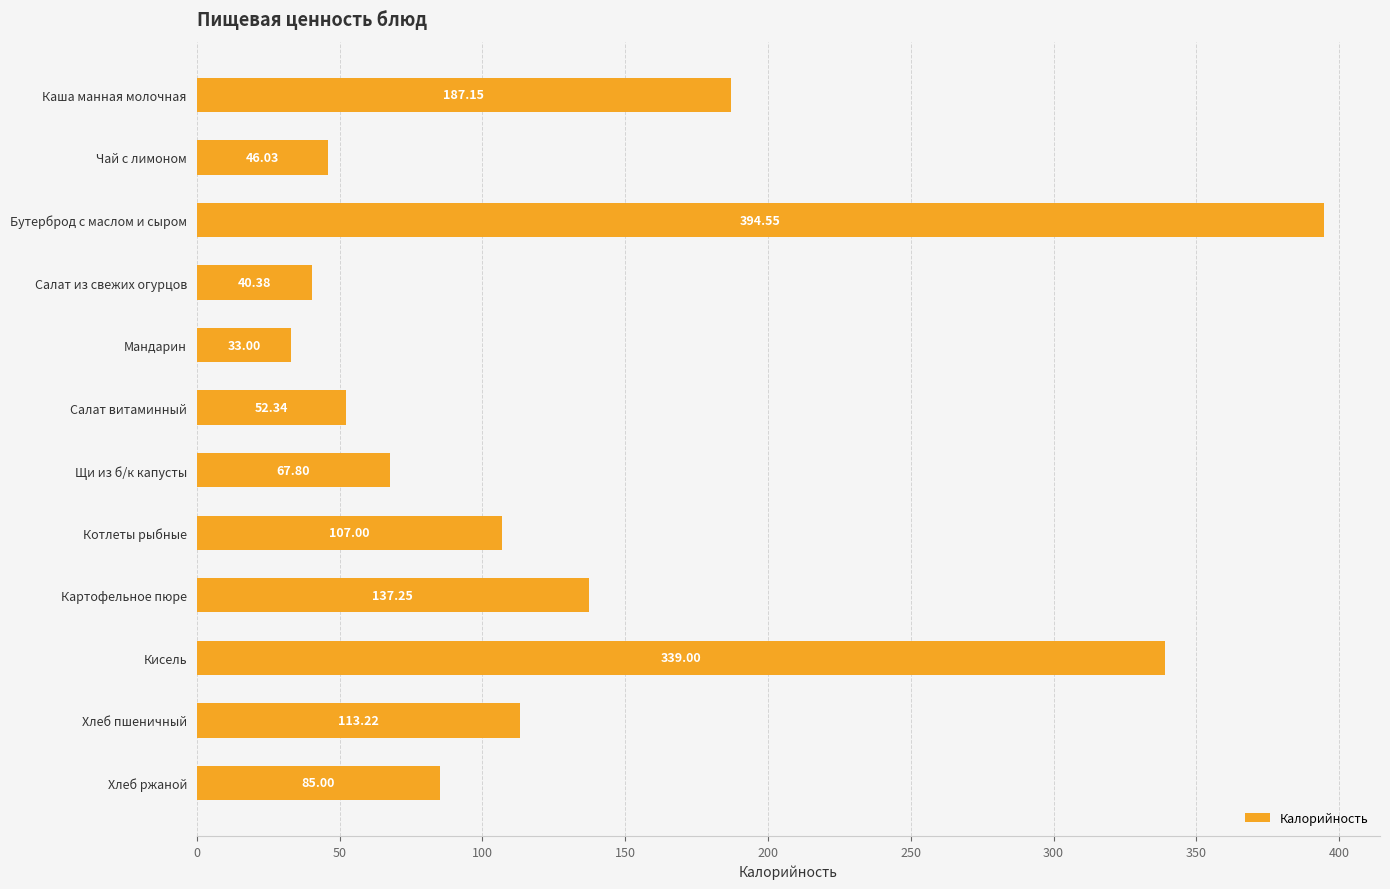

What is the label of the 4th bar from the bottom?

Картофельное пюре